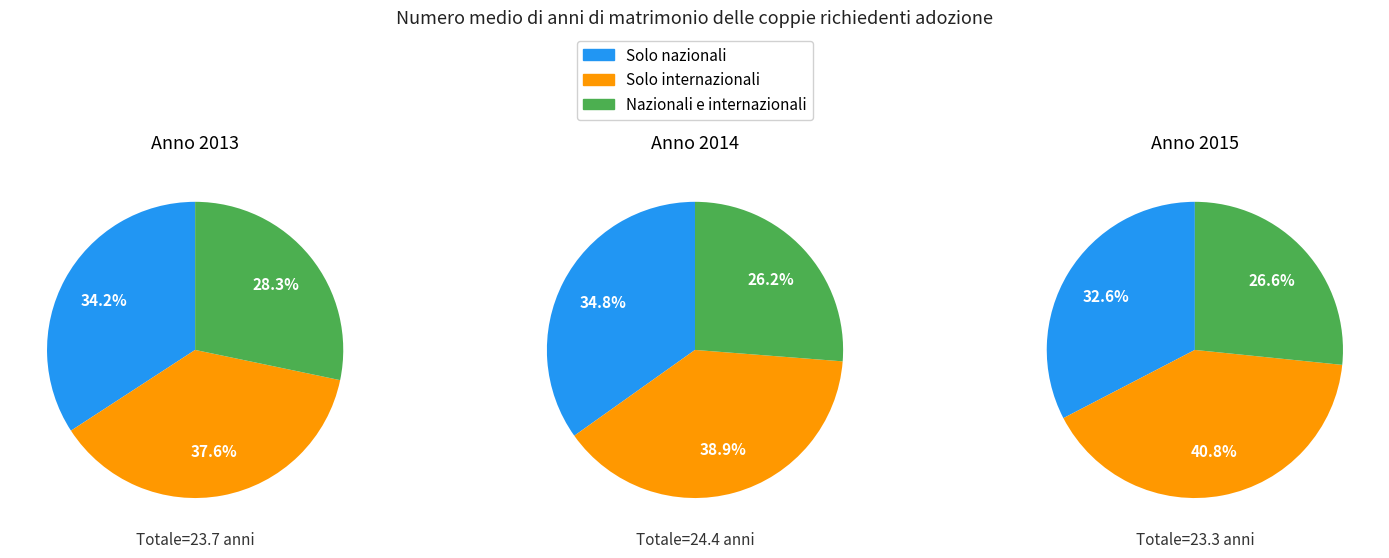

What portion of the pie excludes Solo nazionali?

65.8%